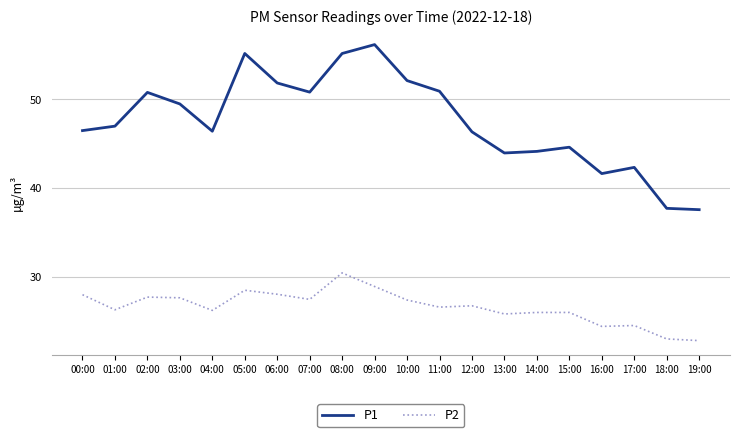

Is it true that P1 equals 47.0 at 01:00?

True